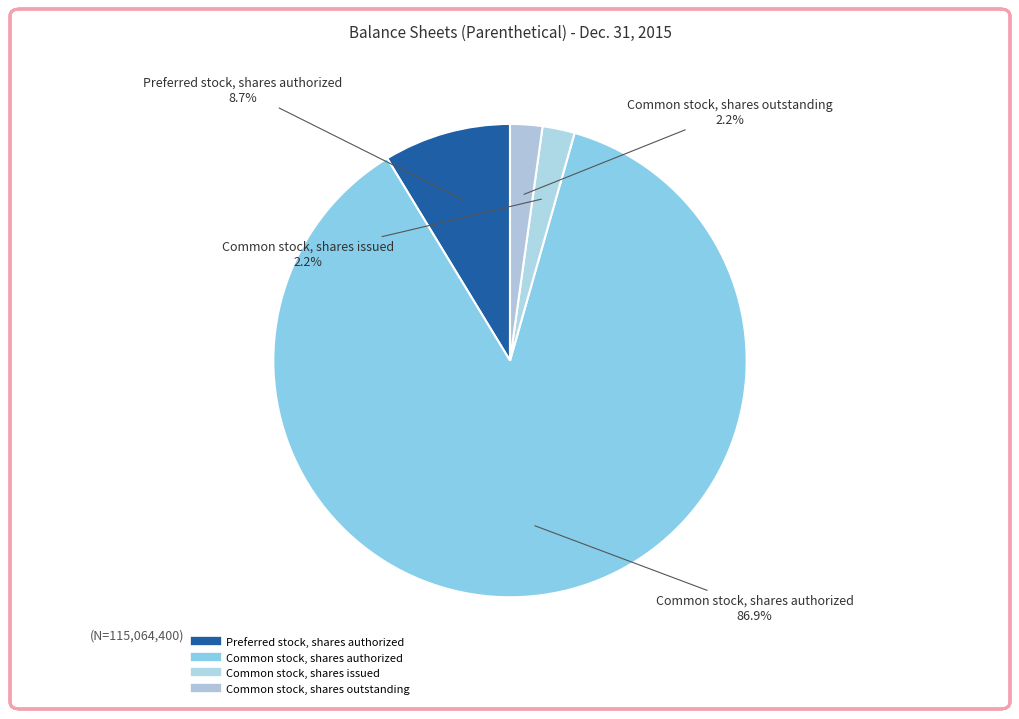

To the nearest percent, what is the combined percentage of Common stock, shares issued and Common stock, shares authorized?

89%